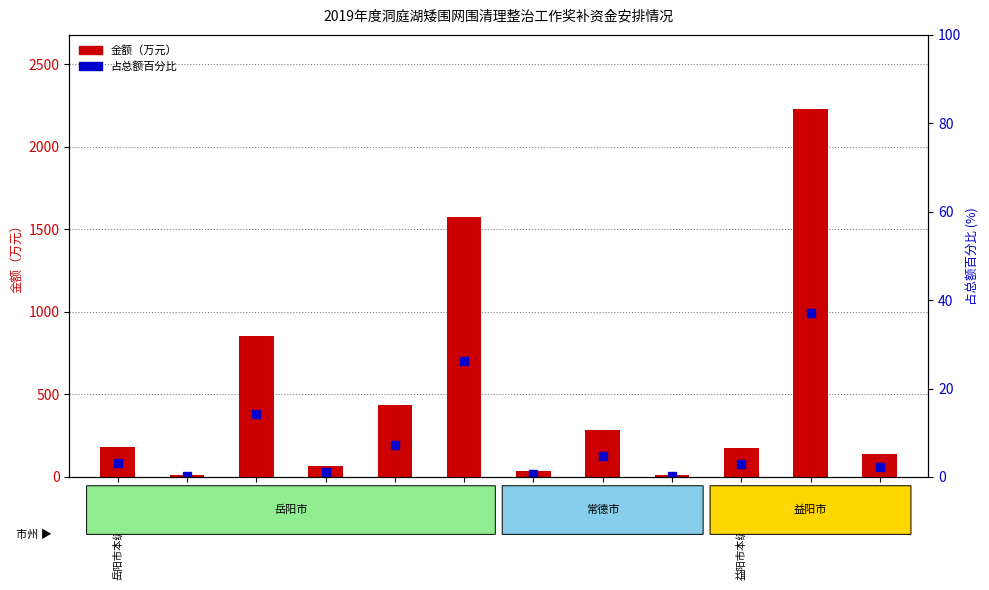

How many data points in 占总额百分比 are less than 3?

6